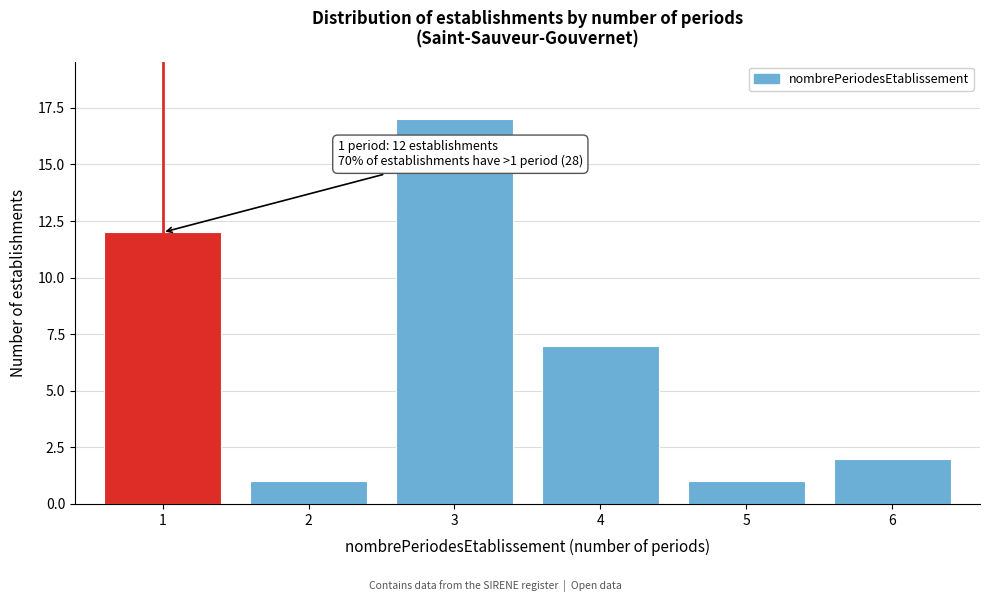

Reading left to right, extract all data points from this chart.

12	1	17	7	1	2